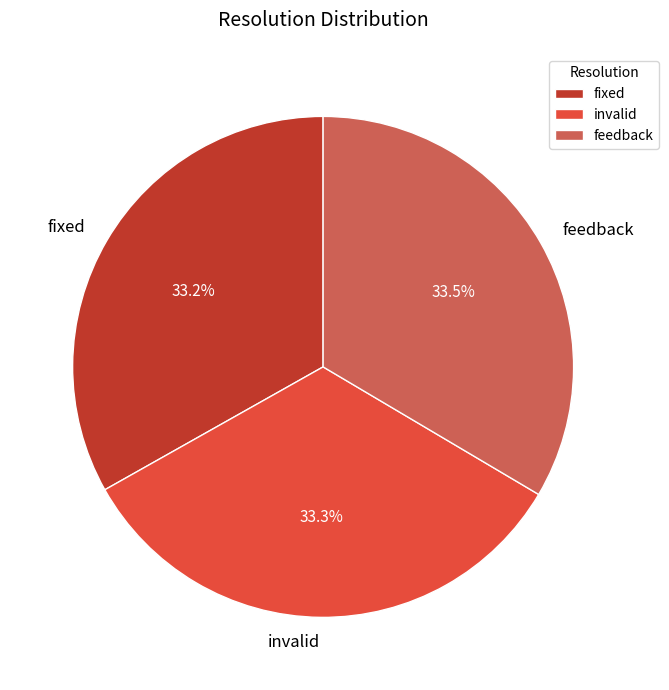

True or false: fixed accounts for 33% of the total.

True